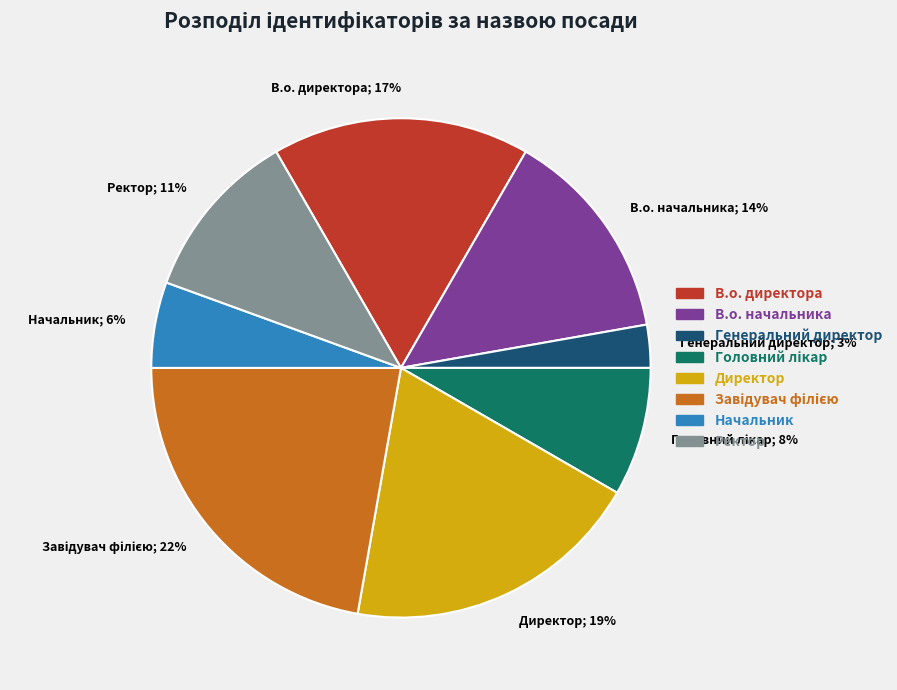

Is it true that Начальник is 1% of the pie?

False